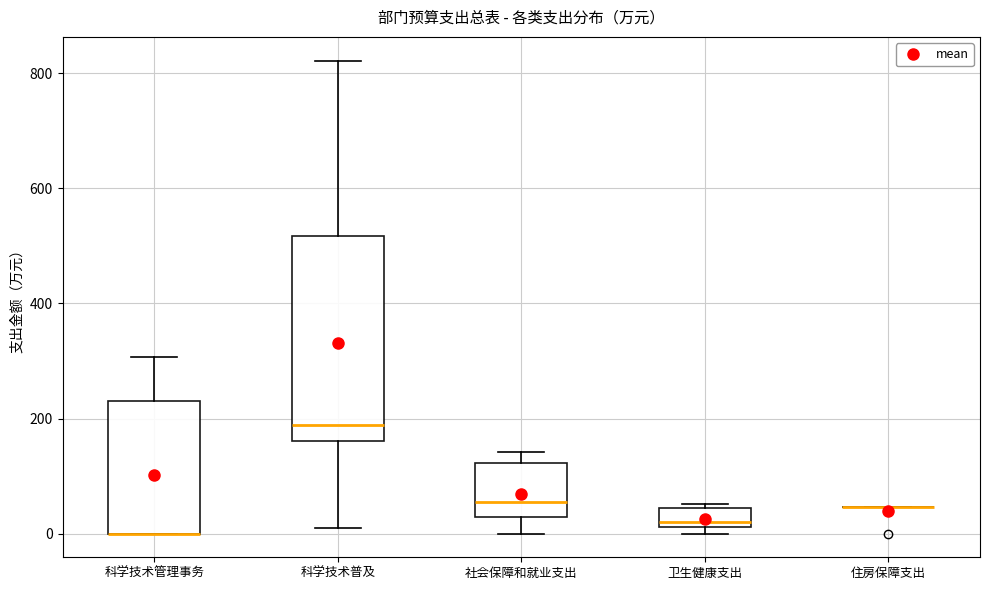

Reading left to right, transcribe this box plot: for each box, give where its median line is, the range the box spans, and where its two whiskers end, as read against the y-axis. The values are not printed on the chart, so give them approximately, as read against the axis.

科学技术管理事务: median 0 (drawn on the box's lower edge), box 0 to 220, whiskers 0 to 300
科学技术普及: median 180, box 160 to 520, whiskers 20 to 820
社会保障和就业支出: median 60, box 20 to 120, whiskers 0 to 140
卫生健康支出: median 20 (just above the box's lower edge), box 20 to 40, whiskers 0 to 60
住房保障支出: box collapsed to a line at 40, whiskers 40 to 40